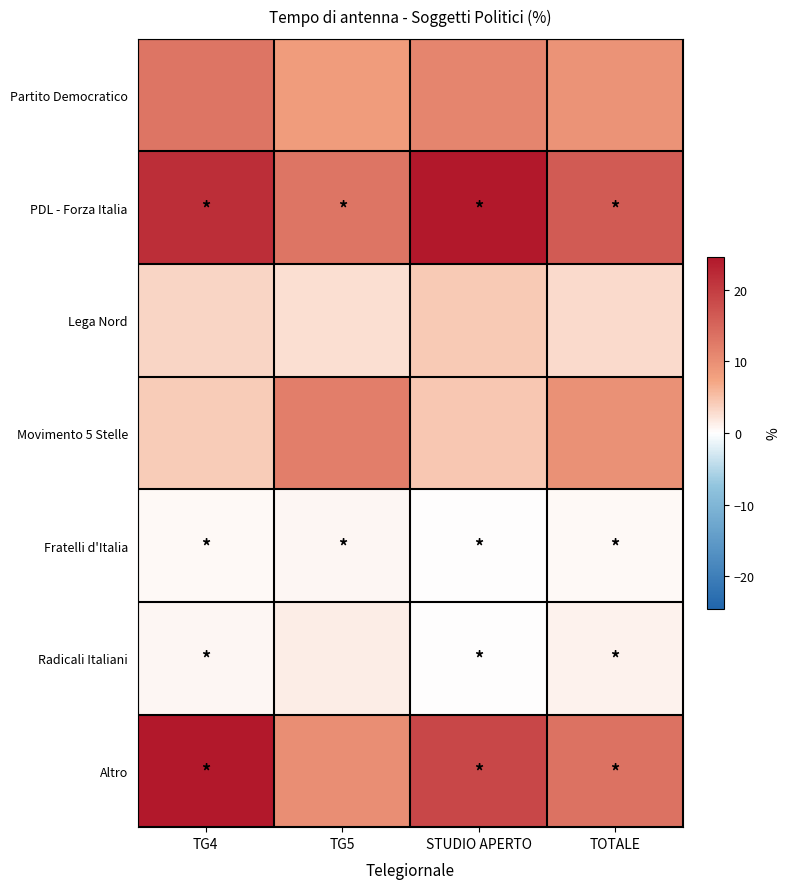

Reading right to left, transcribe all the data shown in this chart.

Partito Democratico: TOTALE=9.4	STUDIO APERTO=11.3	TG5=8.3	TG4=13.1
PDL - Forza Italia: TOTALE=16.3	STUDIO APERTO=24.6	TG5=13.2	TG4=21.9
Lega Nord: TOTALE=3.0	STUDIO APERTO=4.3	TG5=2.6	TG4=3.5
Movimento 5 Stelle: TOTALE=9.8	STUDIO APERTO=4.5	TG5=12.1	TG4=4.2
Fratelli d'Italia: TOTALE=0.5	STUDIO APERTO=0.0	TG5=0.7	TG4=0.5
Radicali Italiani: TOTALE=1.1	STUDIO APERTO=0.0	TG5=1.5	TG4=0.6
Altro: TOTALE=13.5	STUDIO APERTO=18.8	TG5=10.1	TG4=24.6